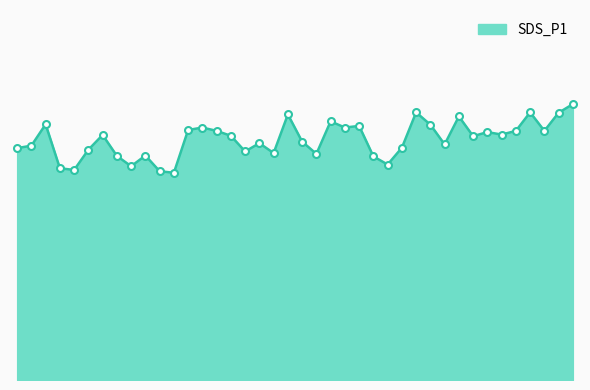

Reading right to left, transcribe all the data shown in this chart.

02:49=22.4	02:43=21.7	02:40=20.2	02:38=21.7	02:35=20.2	02:33=19.9	02:31=20.1	02:28=19.8	02:26=21.4	02:23=19.1	02:15=20.7	02:13=21.7	02:10=18.8	02:08=17.5	02:05=18.1	02:03=20.6	02:01=20.5	01:58=21.0	01:56=18.3	01:53=19.3	01:51=21.5	01:48=18.4	01:35=19.2	01:13=18.5	01:10=19.8	01:08=20.2	01:06=20.5	01:03=20.3	01:01=16.8	00:58=16.9	00:56=18.2	00:48=17.3	00:46=18.2	00:43=19.9	00:41=18.7	00:38=17.0	00:36=17.2	00:33=20.7	00:31=19.0	00:29=18.8